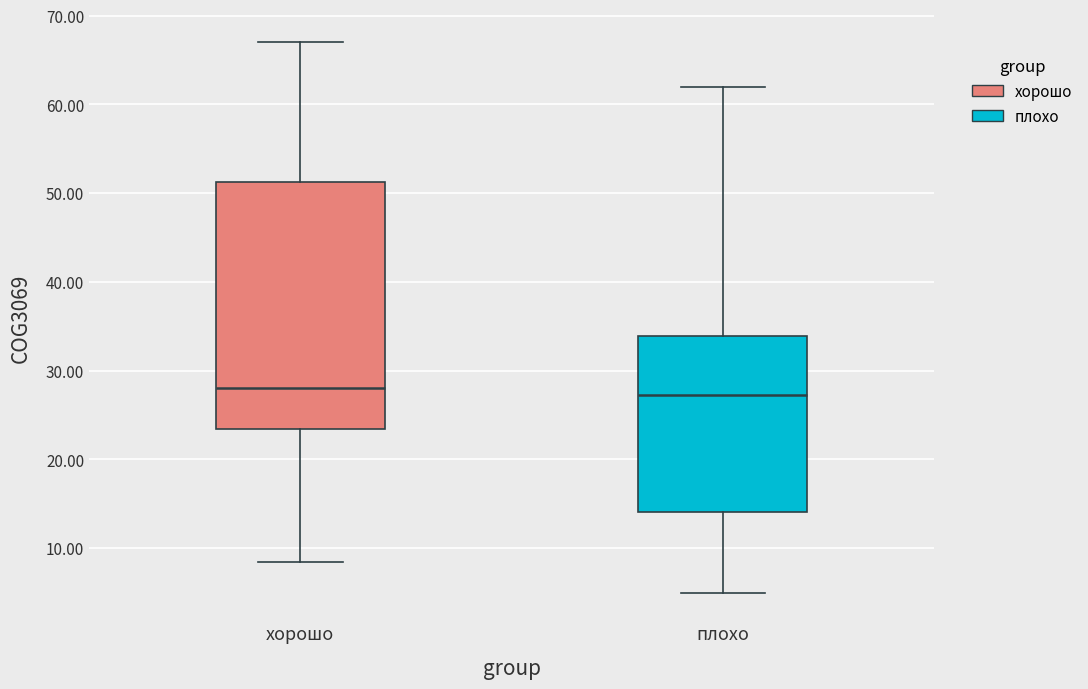

Where does the upper whisker of the box for хорошо end on the y-axis? The values are not printed on the chart, so give them approximately, as read against the axis.

67